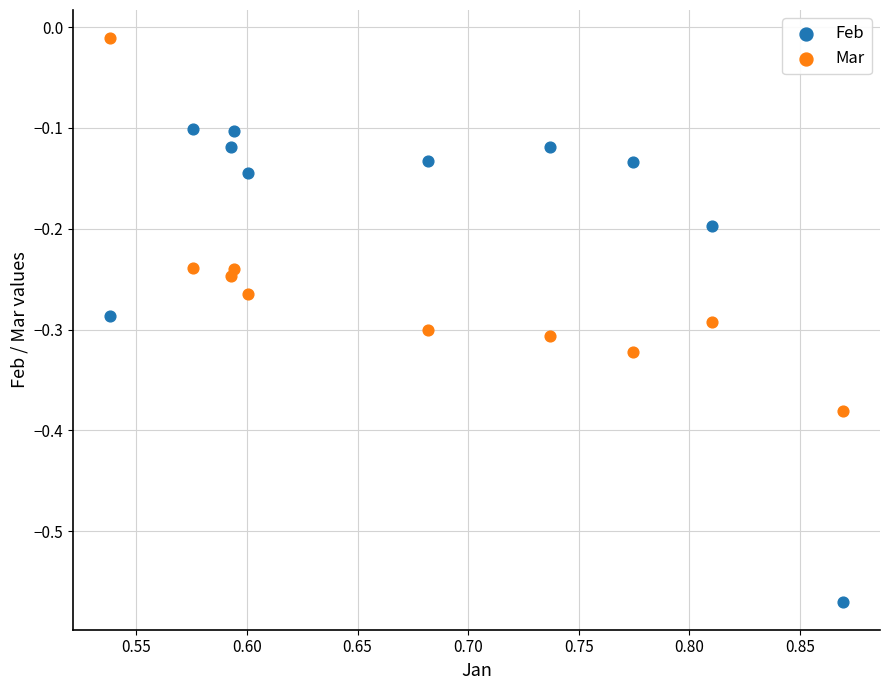

Which series contains the lowest Y value?

Feb